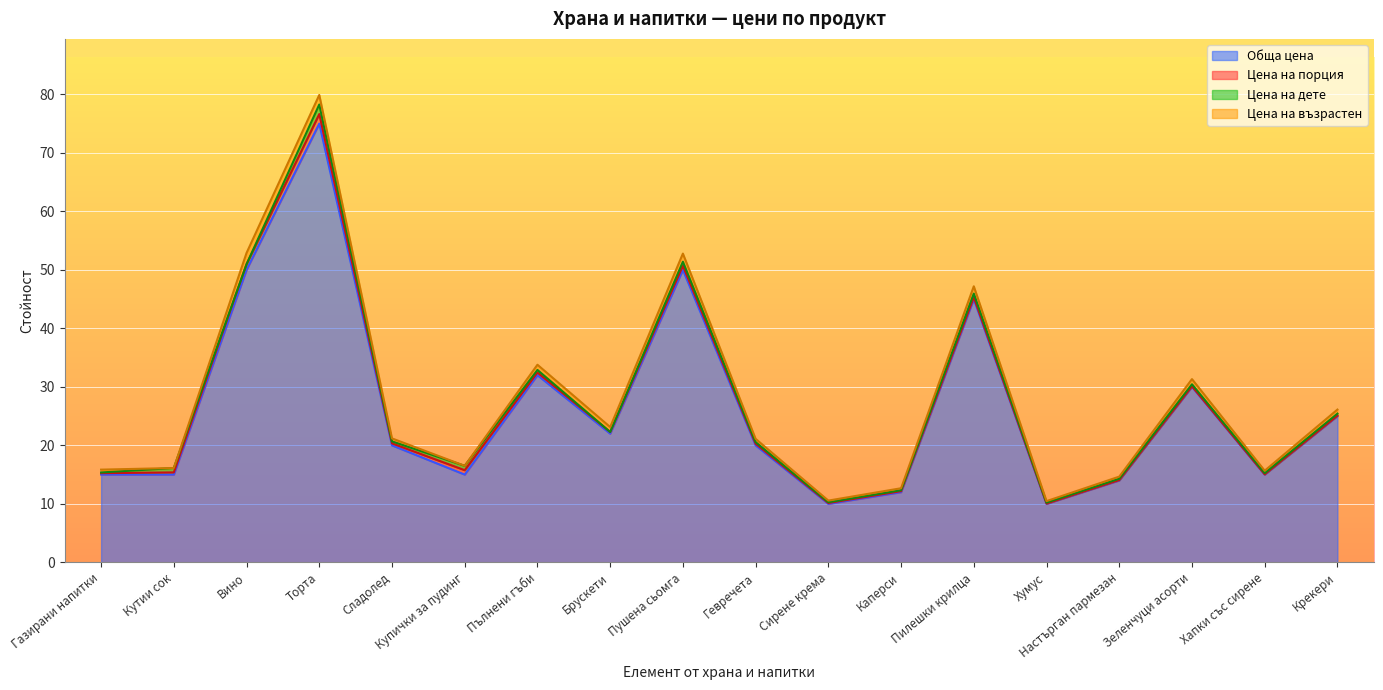

True or false: Цена на порция and Цена на възрастен intersect in this chart.

True